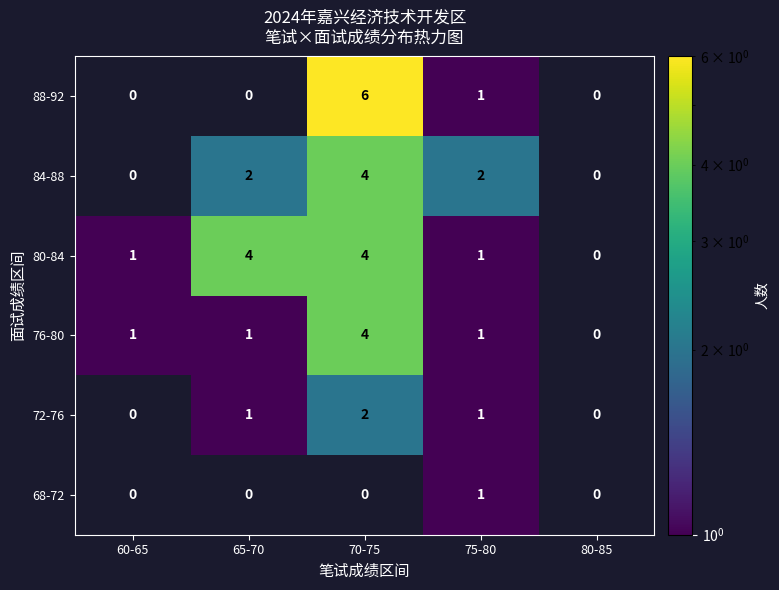

True or false: 80-84 has a value of 1 at 75-80.

True